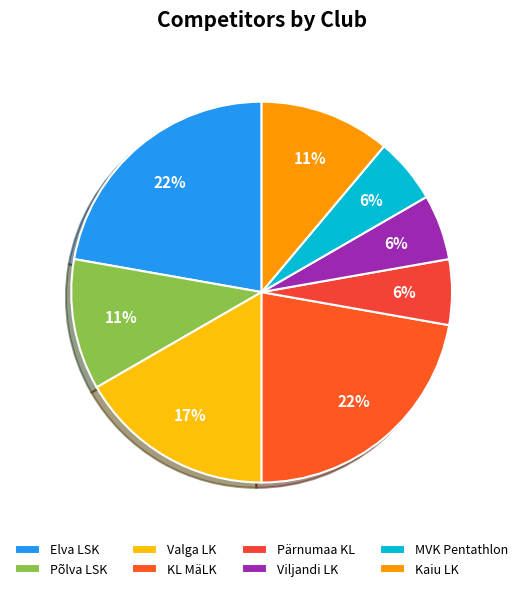

To the nearest percent, what is the difference between the Kaiu LK and Valga LK slice percentages?

6%